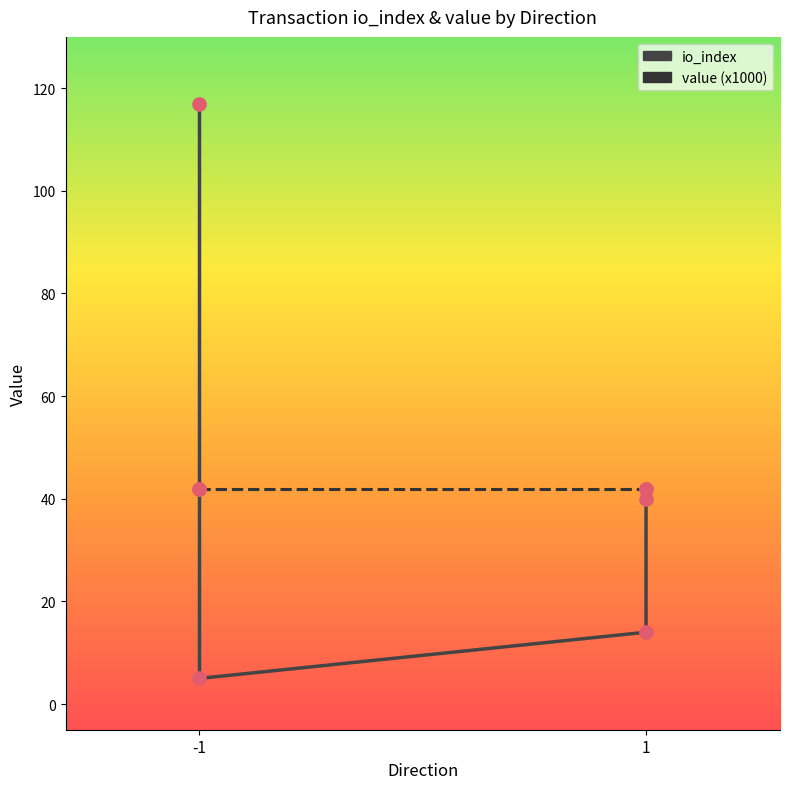

Which series has the largest Y range (max minus min)?

io_index